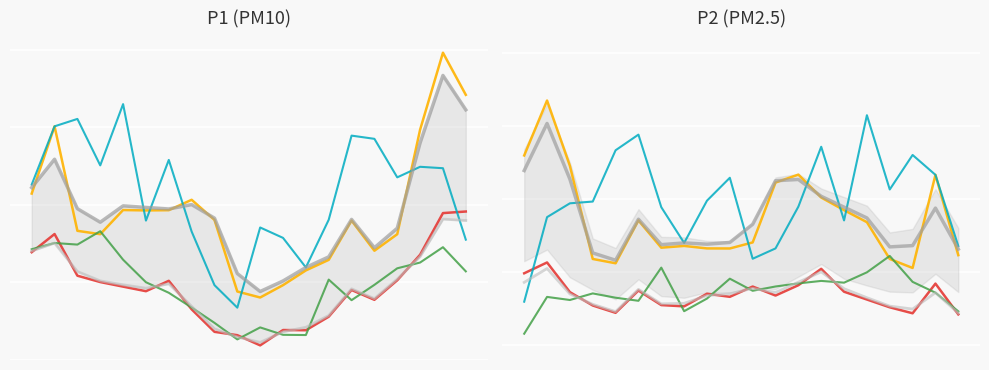

Is it true that P1_01 equals 4.7 at 16?

True